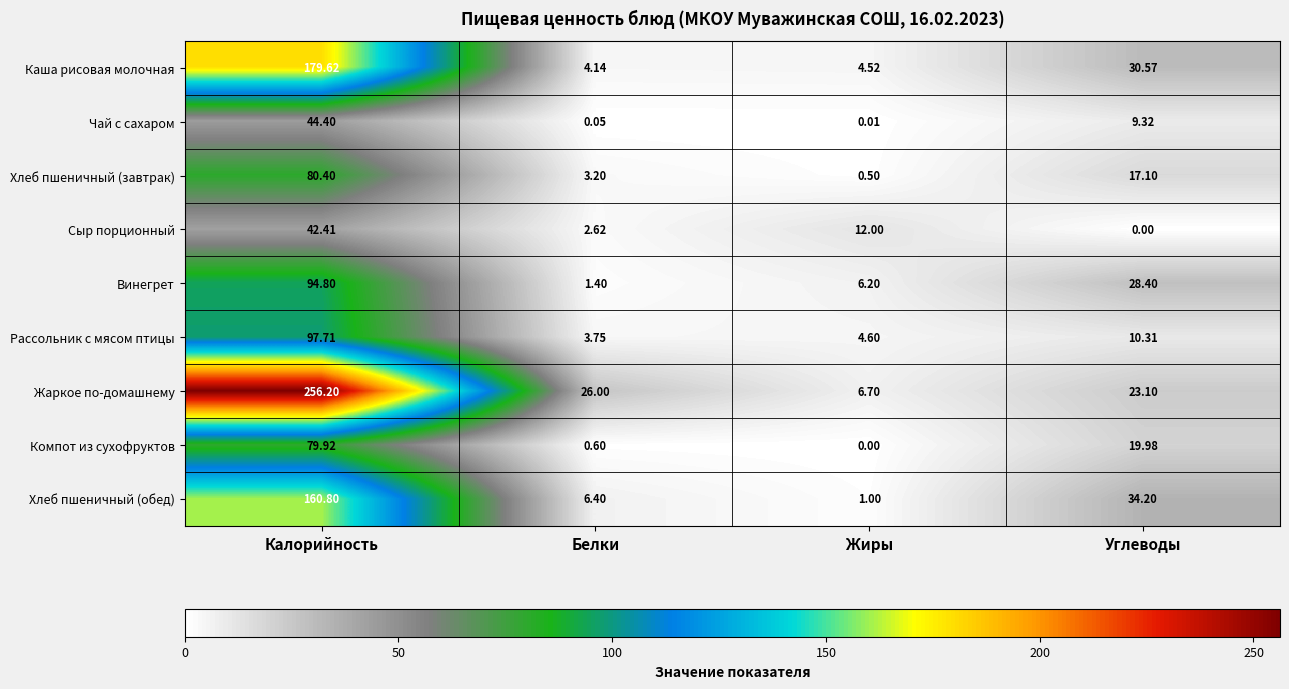

Which series has the widest spread of values?

Жаркое по-домашнему